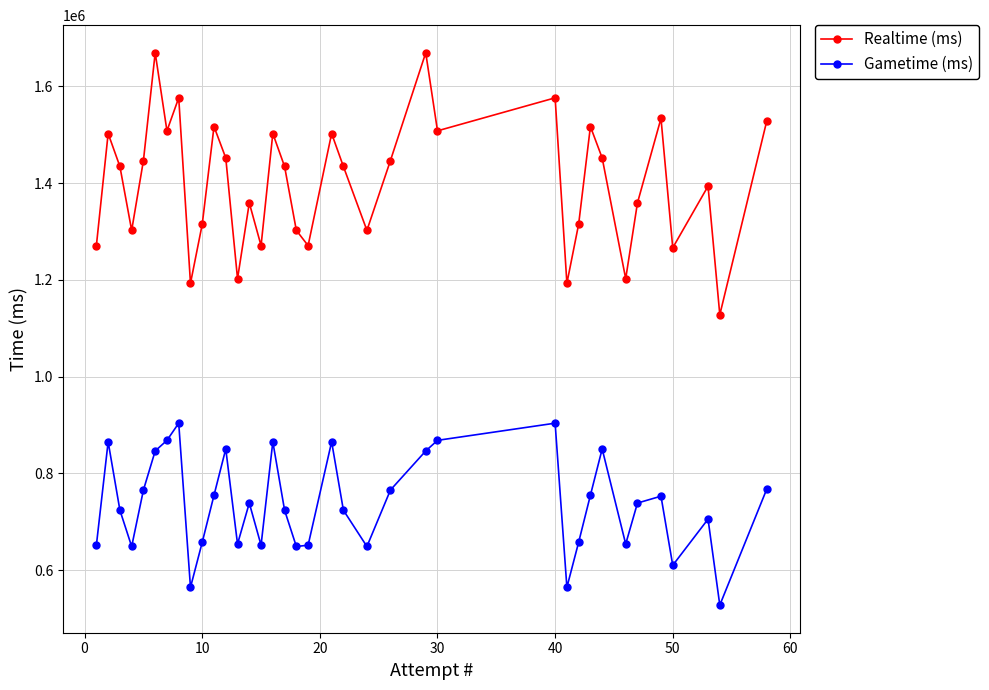

Which series has the largest total across all categories?

Realtime (ms)